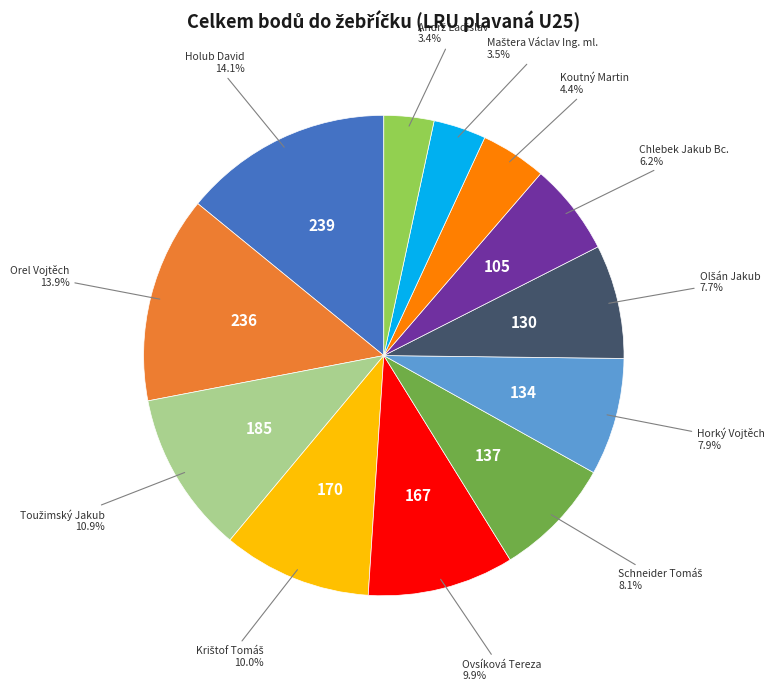

Is there a majority slice in this chart?

No